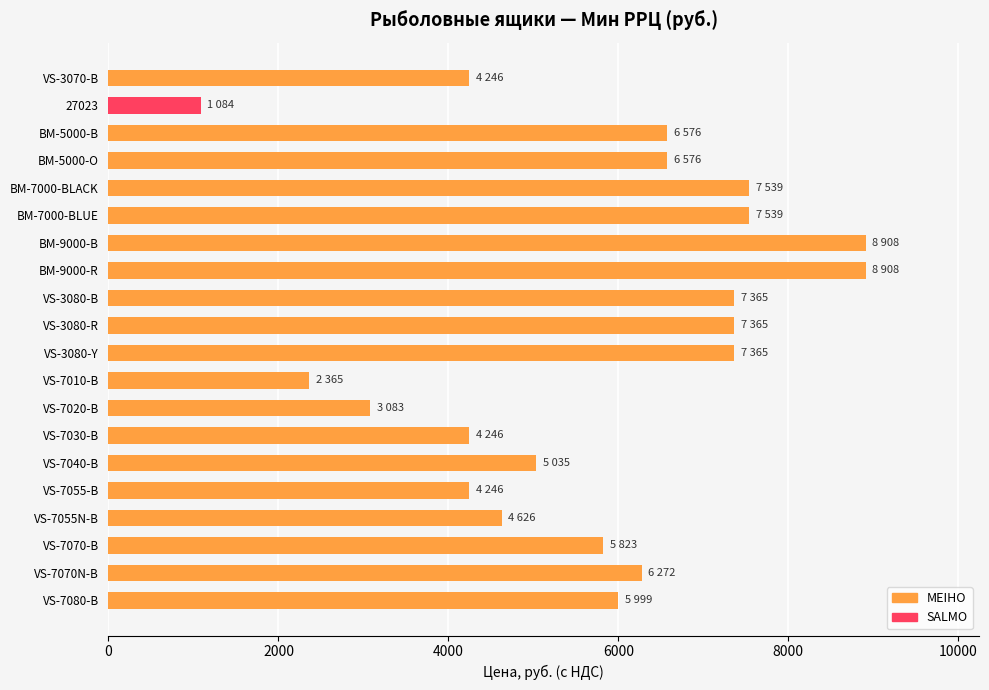

Does the chart contain any negative values?

No